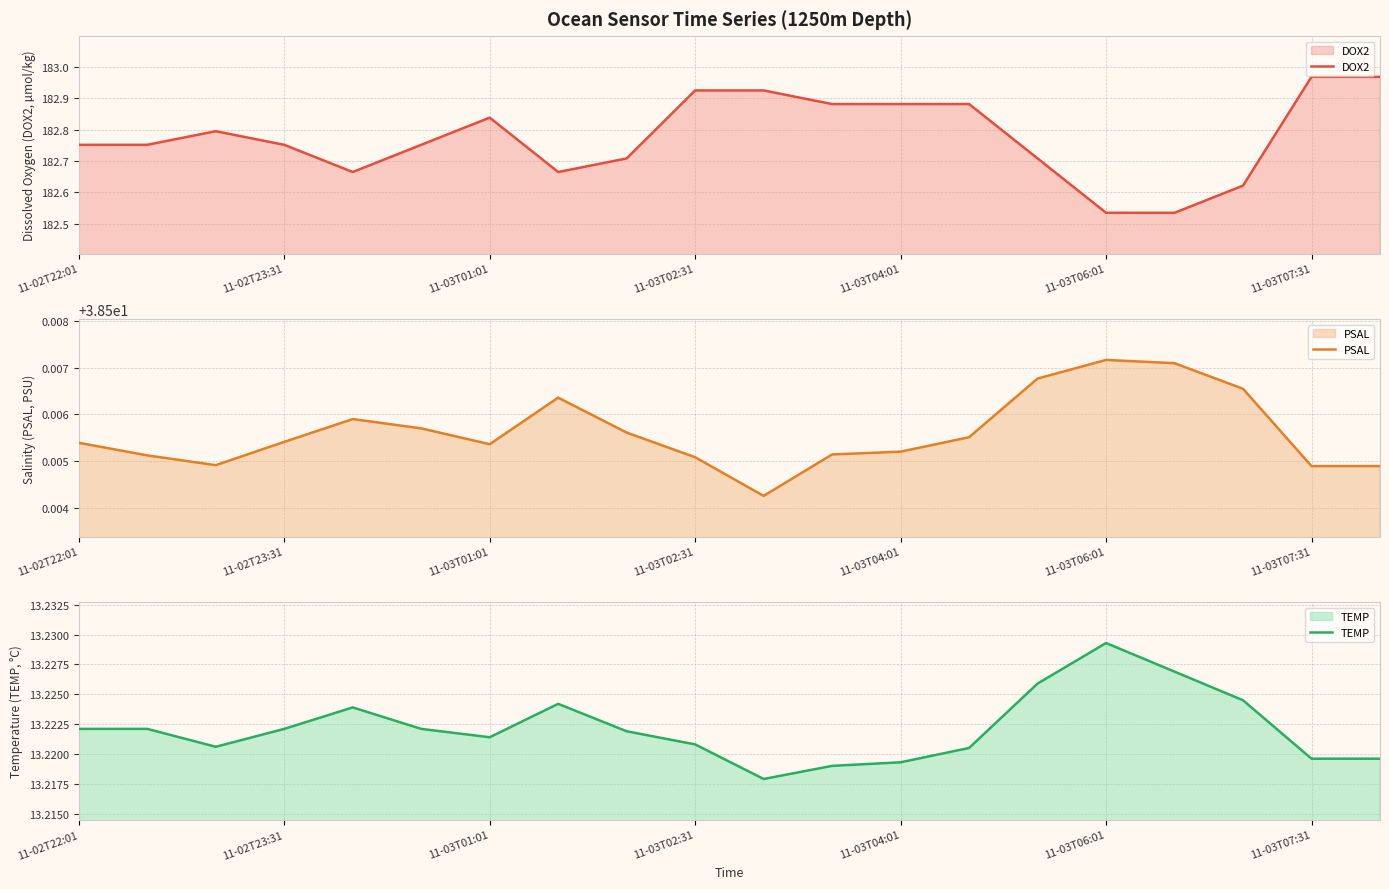

At which label does PSAL reach its minimum?

10